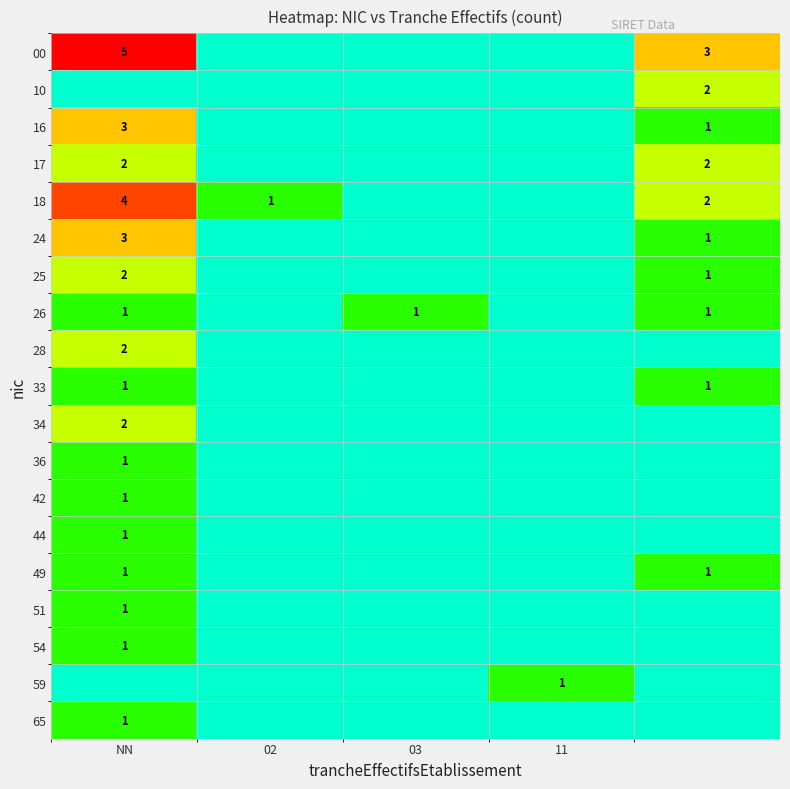

True or false: 34 has a value of 2 at NN.

True